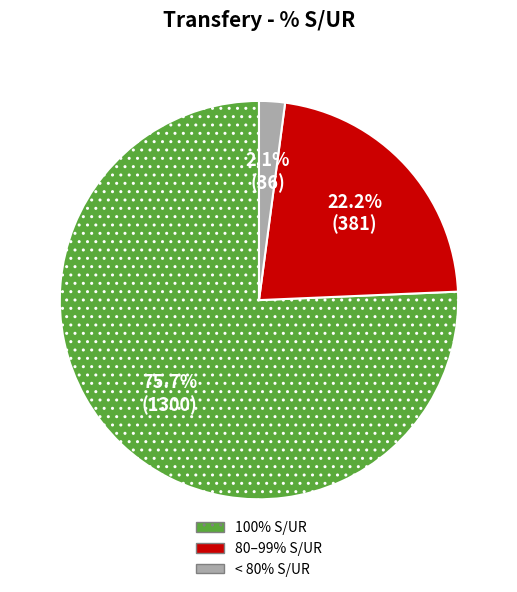

Count the number of slices in the pie.

3